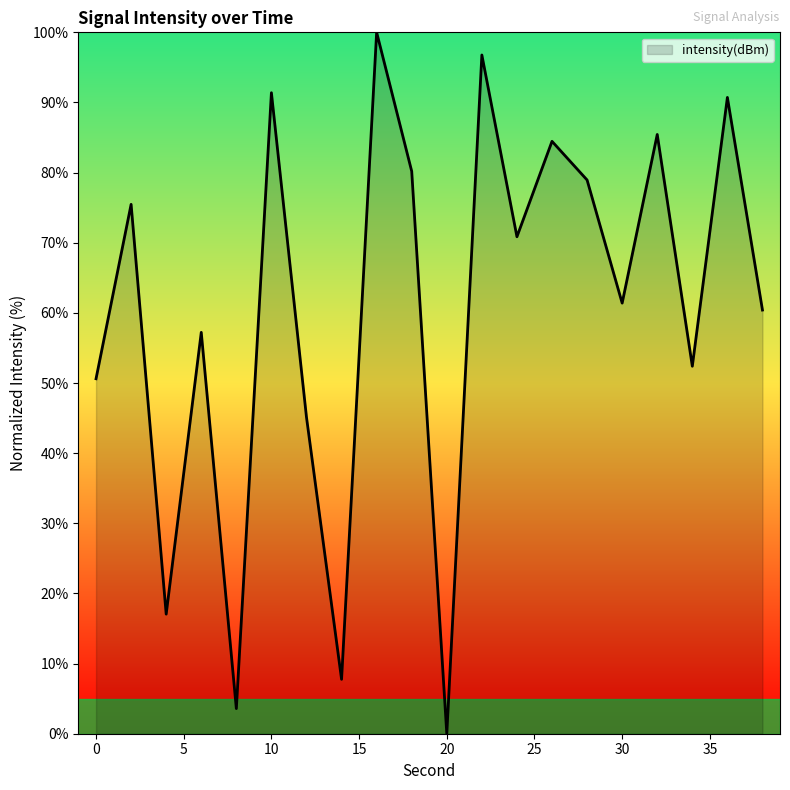

What is the difference between the maximum and minimum values?

100.0